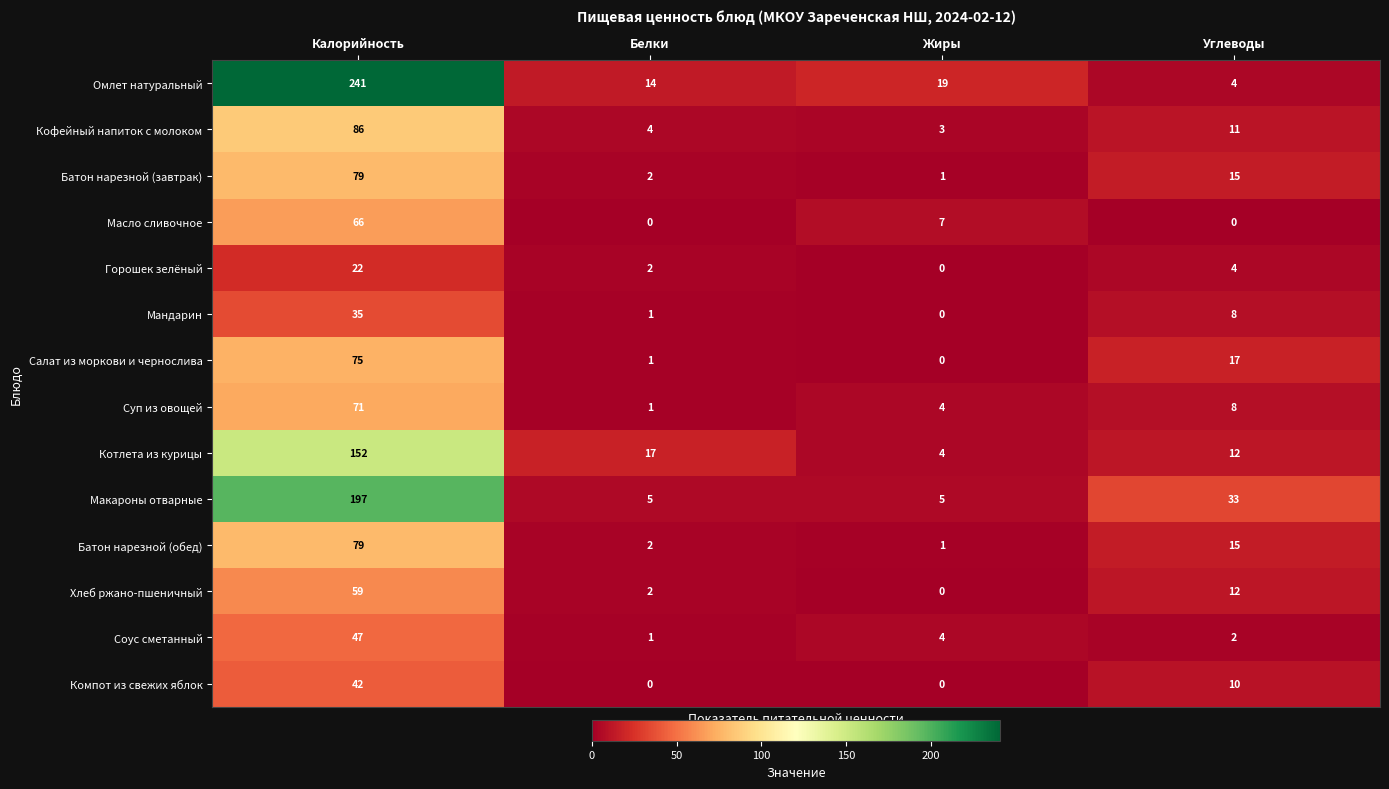

At which label is Мандарин closest to 17?

Углеводы